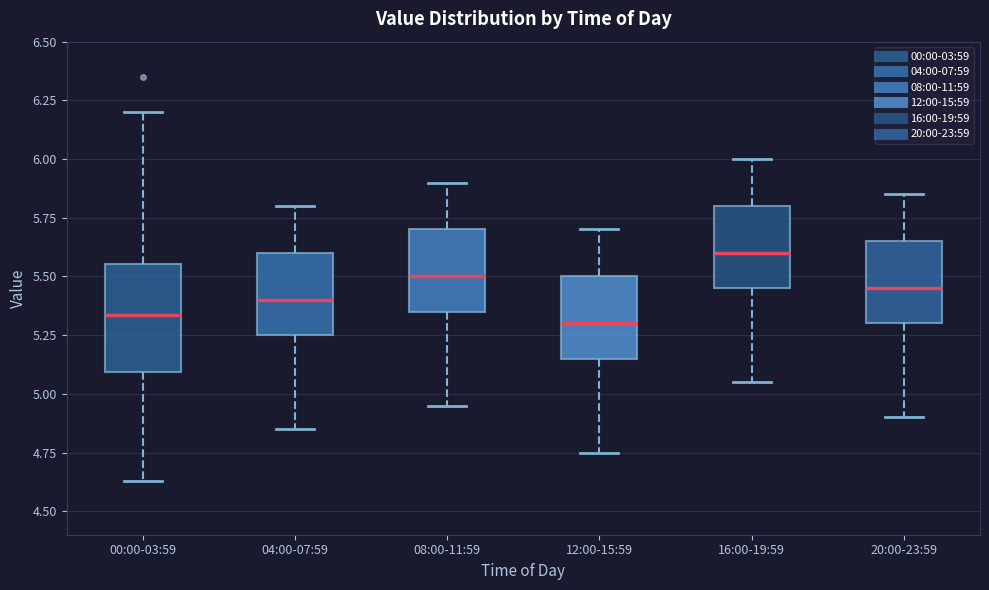

Which box has the highest median line?

16:00-19:59